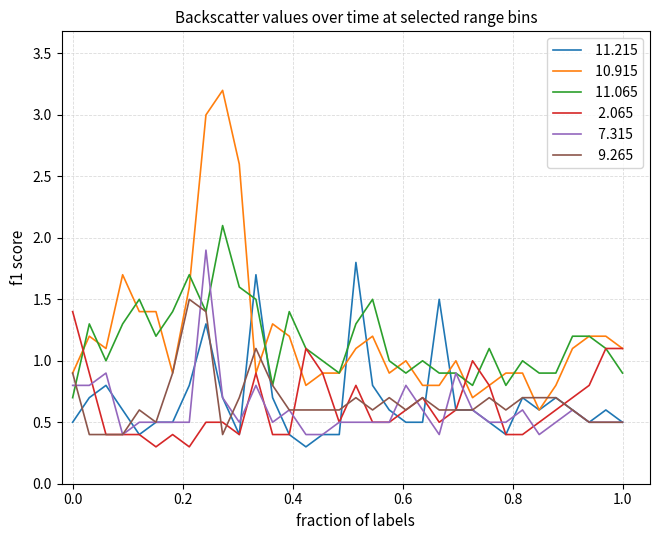

What is the minimum value shown in the chart?

0.3